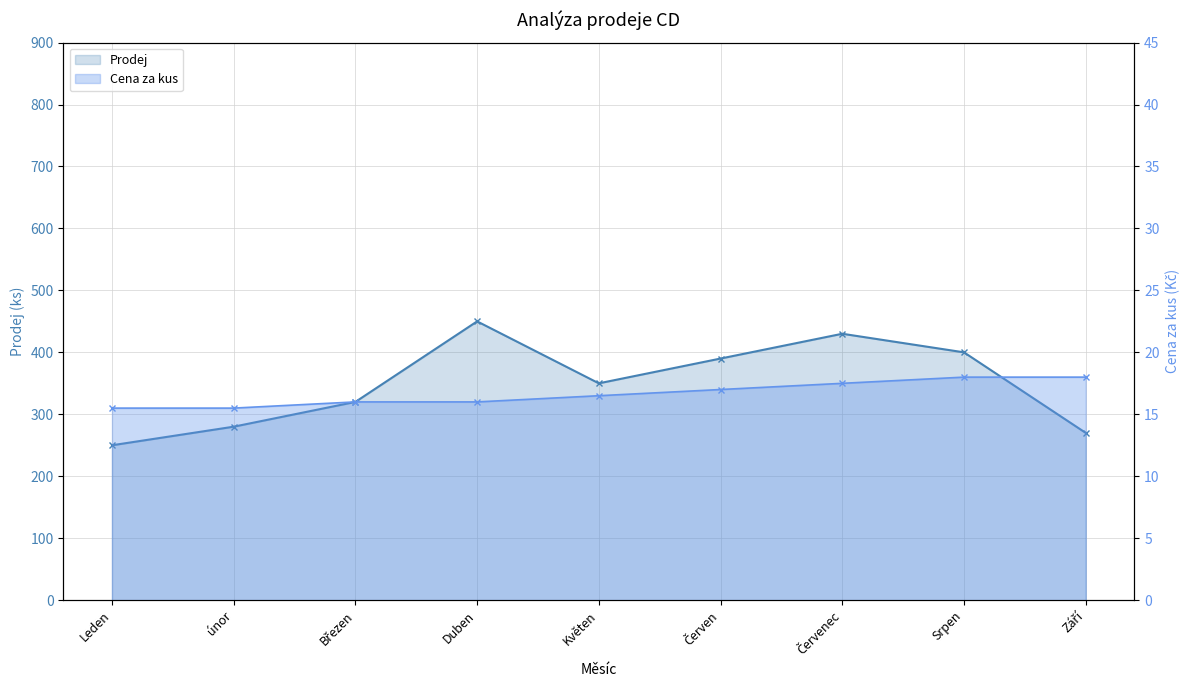

What is the total value across all series at Červenec?

447.5